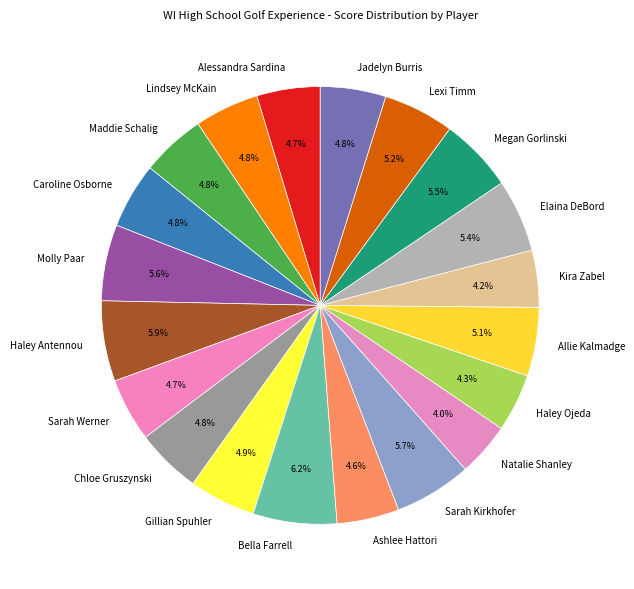

True or false: Haley Antennou accounts for 6% of the total.

True